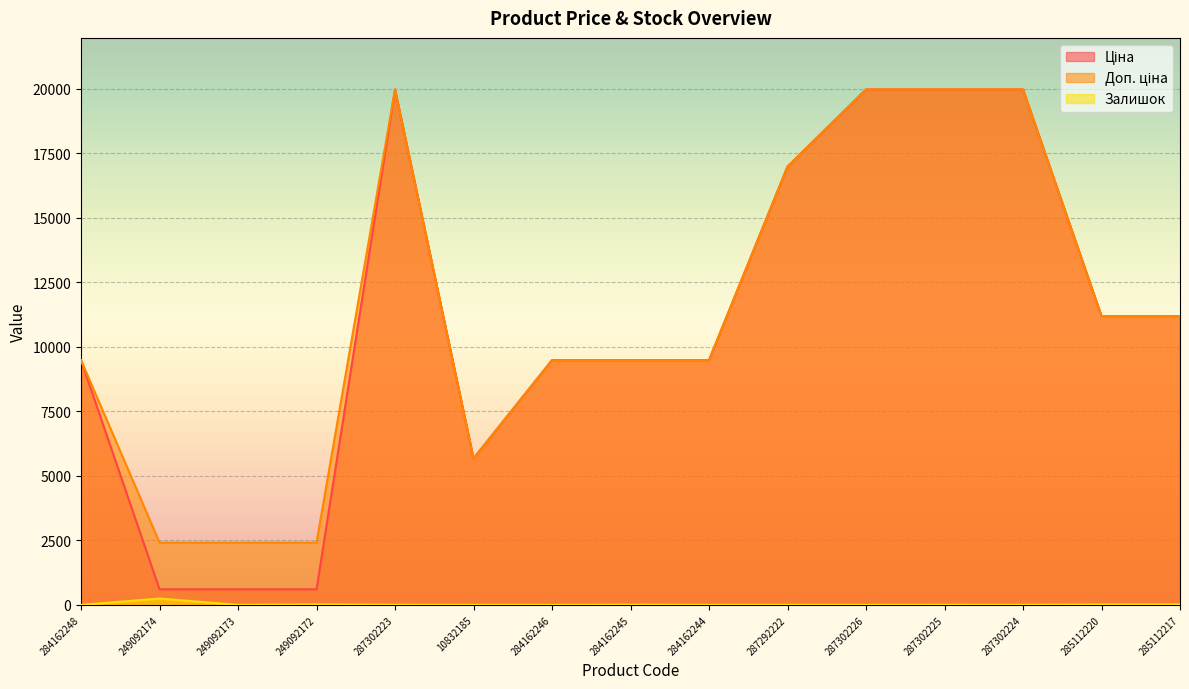

True or false: Доп. ціна has a value of 19964.2 at 287302225.

True